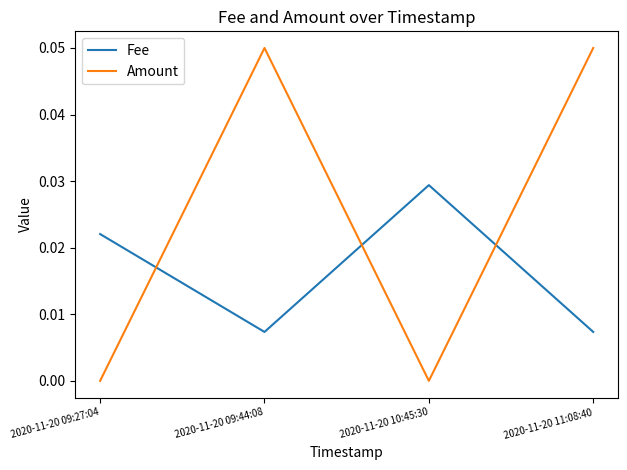

Which series has the widest spread of values?

Amount